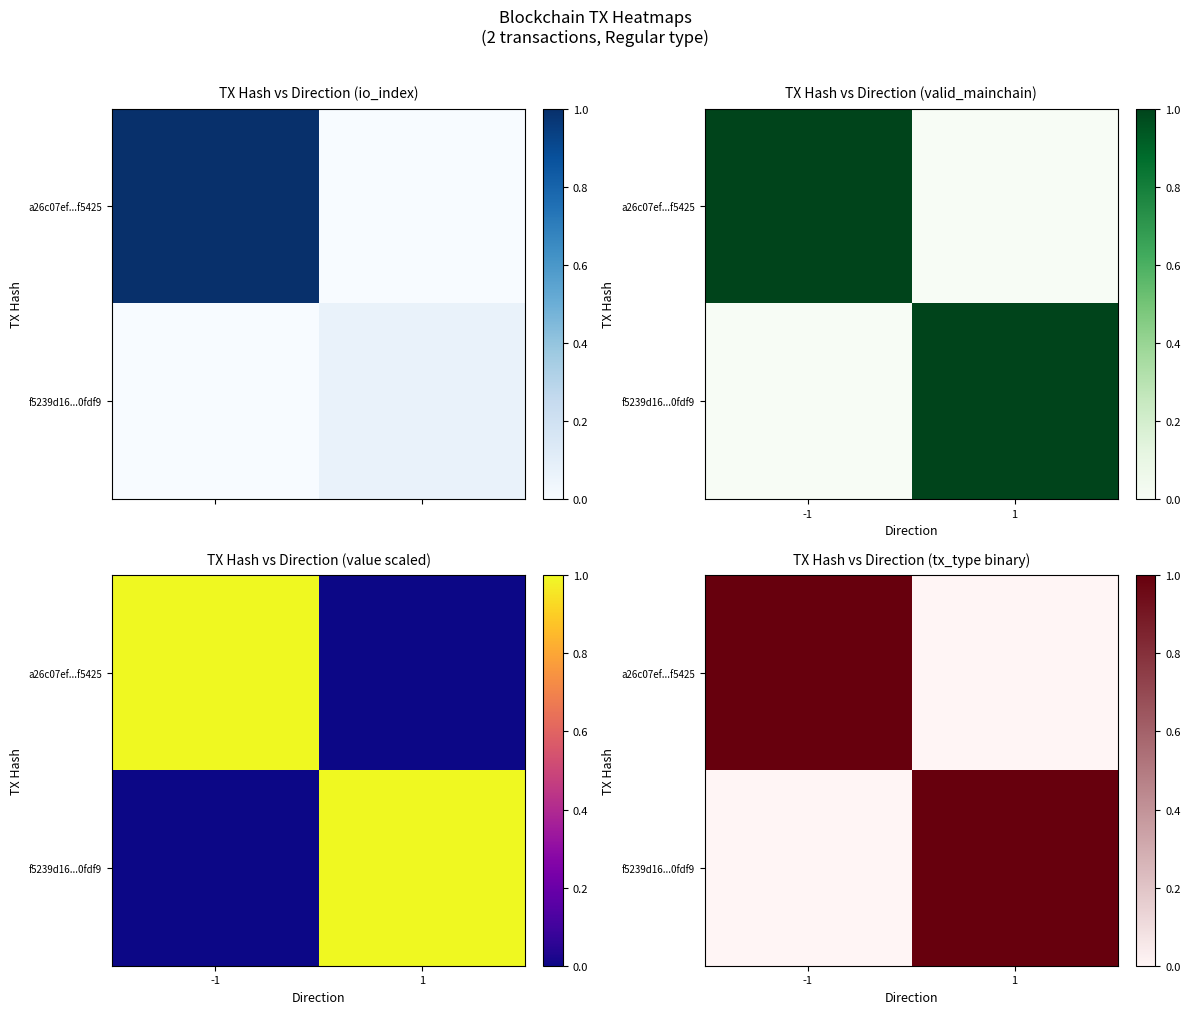

At 1, list the series in order from smallest to largest.

a26c07ef...f5425, f5239d16...0fdf9